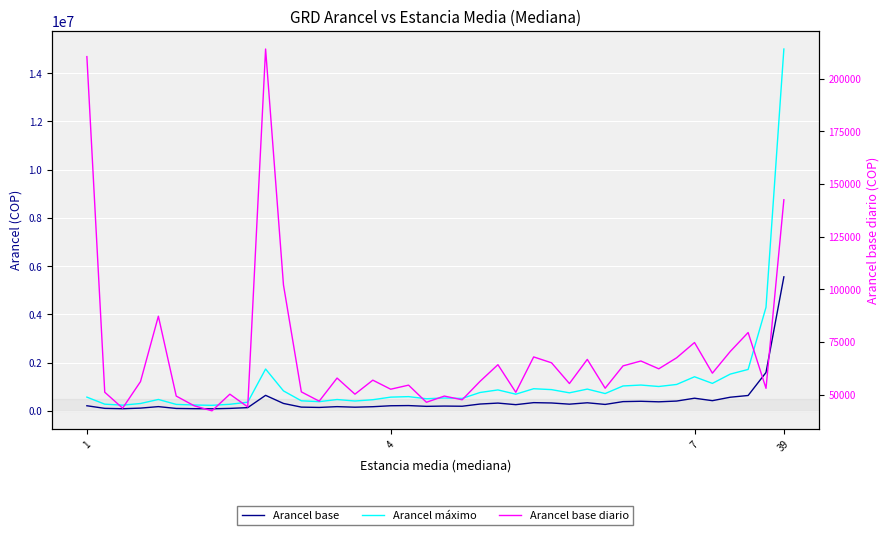

Which series changed the most between 15 and 39?

Arancel máximo